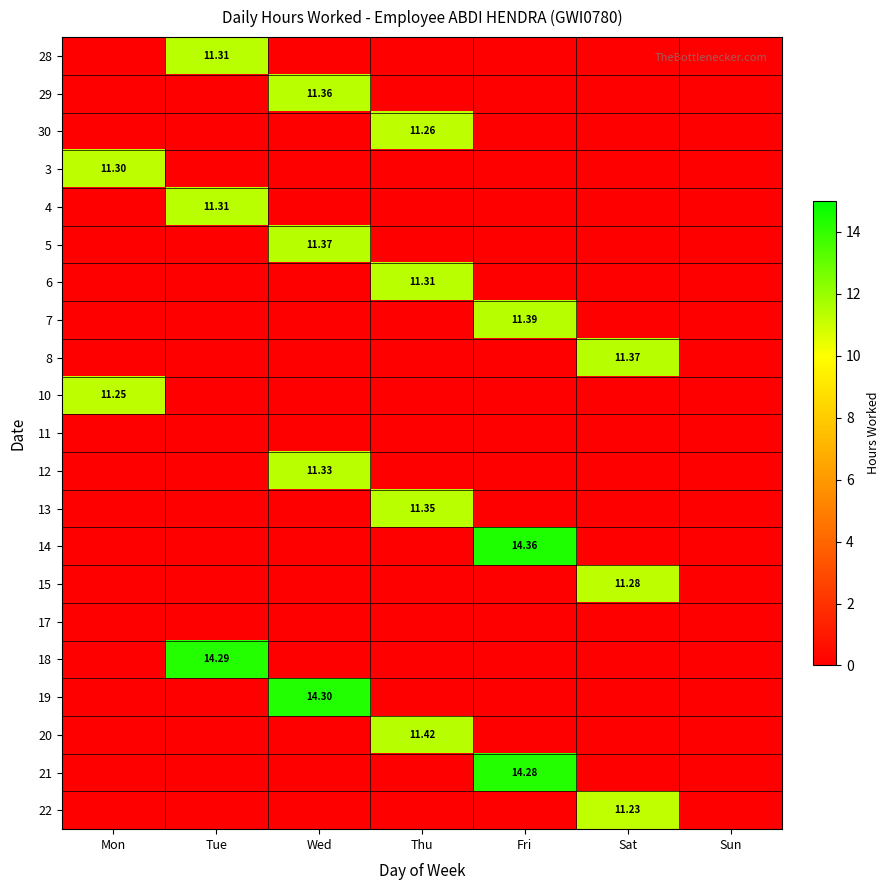

True or false: 10 has a value of 7.7 at Sun.

False